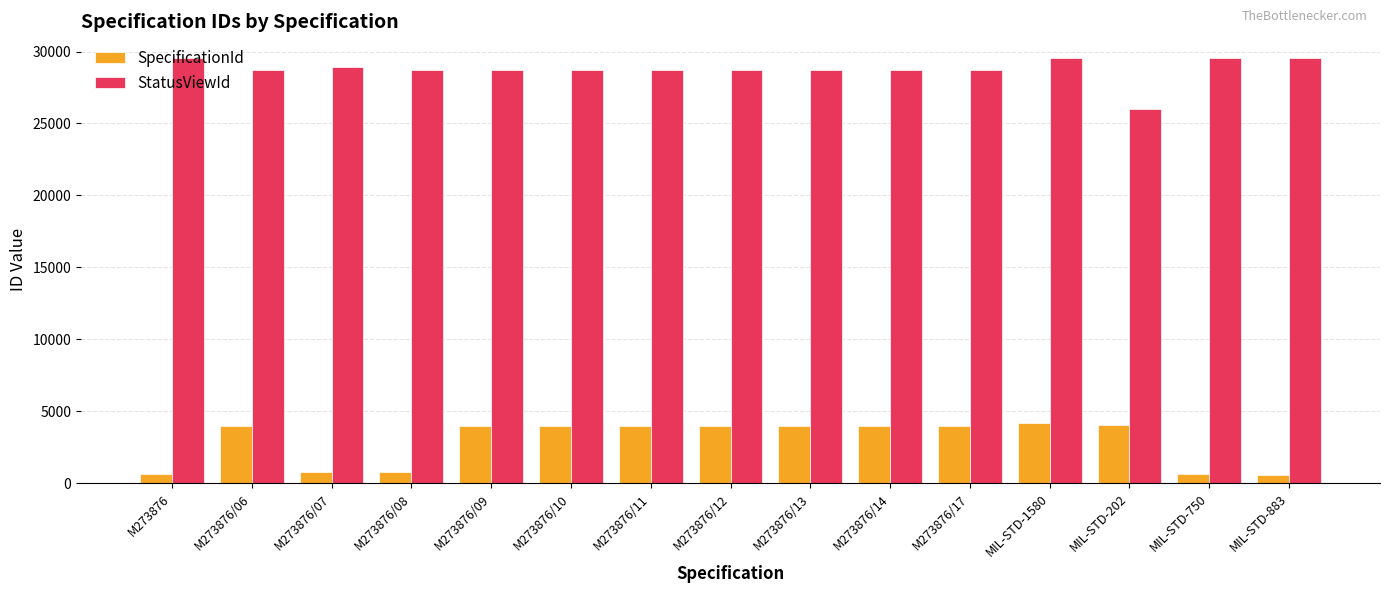

What are all the series names shown in the legend?

SpecificationId, StatusViewId